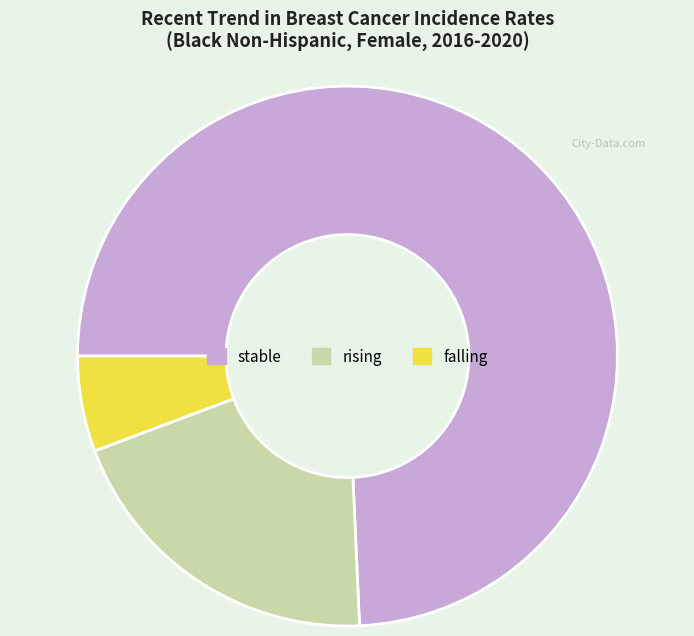

What is the smallest slice in the pie chart?

falling